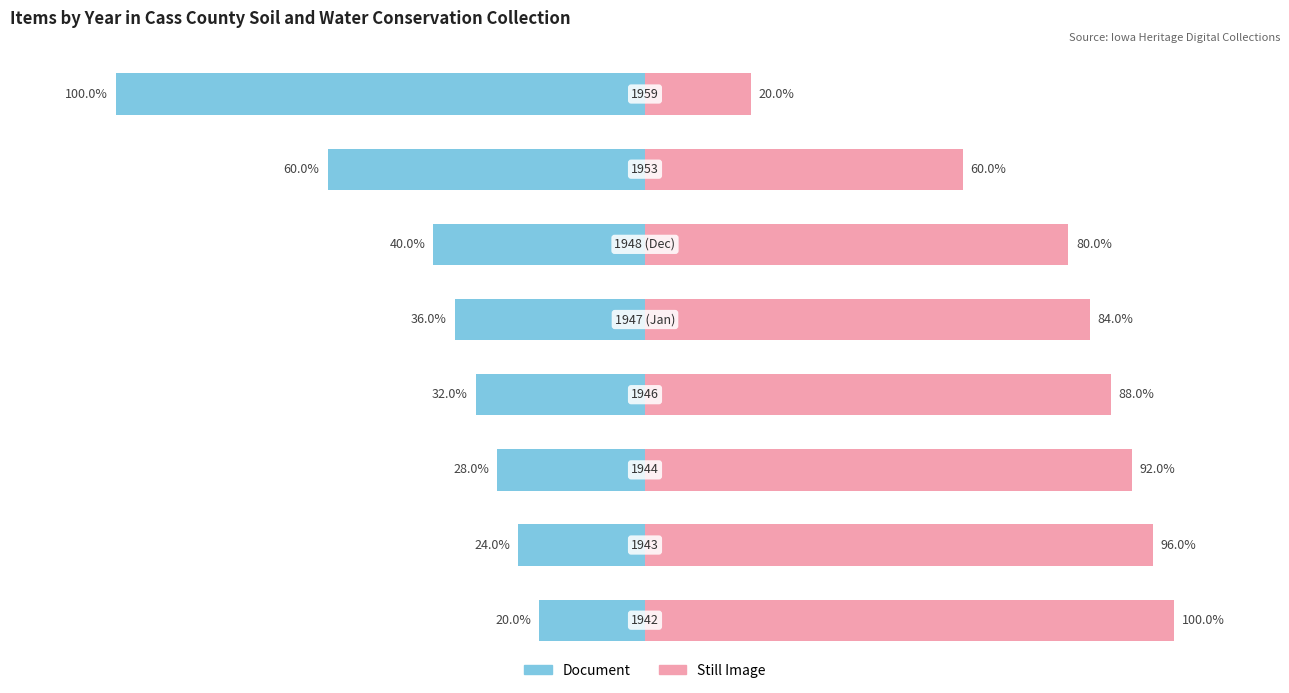

List the series in order of their overall mean, lowest first.

Document, Still Image